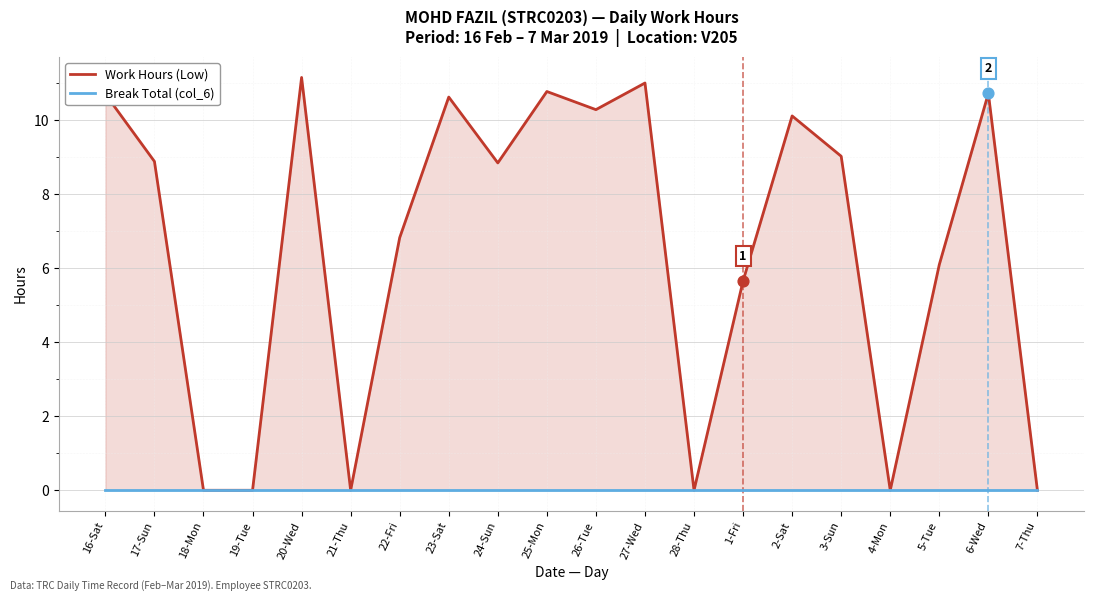

What is the total value across all series at 2-Sat?

10.1